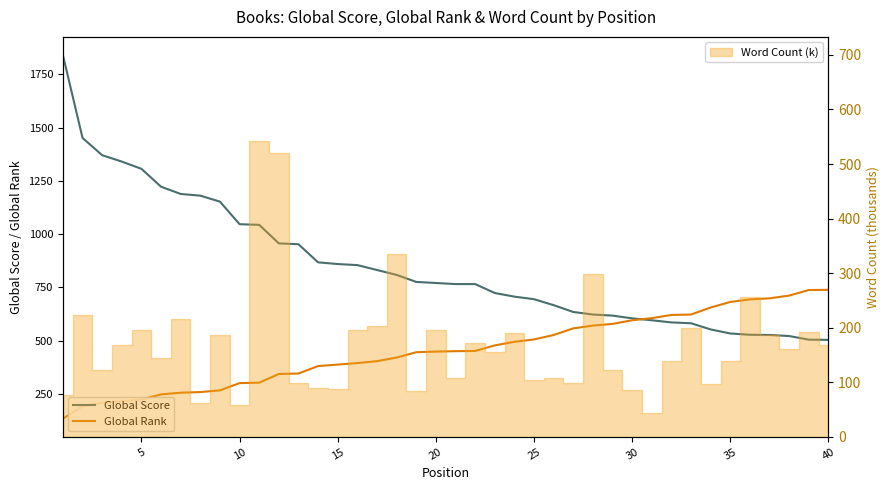

What is the difference between the second highest and second lowest values in the Global Rank series?

546